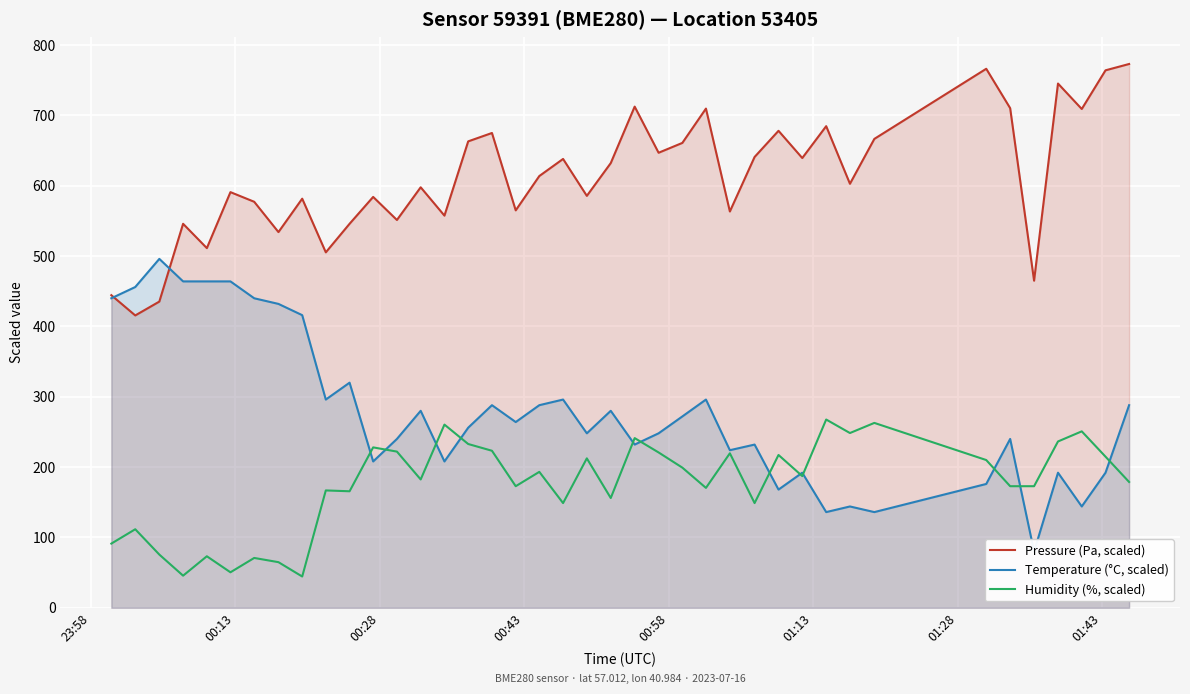

How many times do Pressure (Pa, scaled) and Temperature (°C, scaled) cross each other?

2